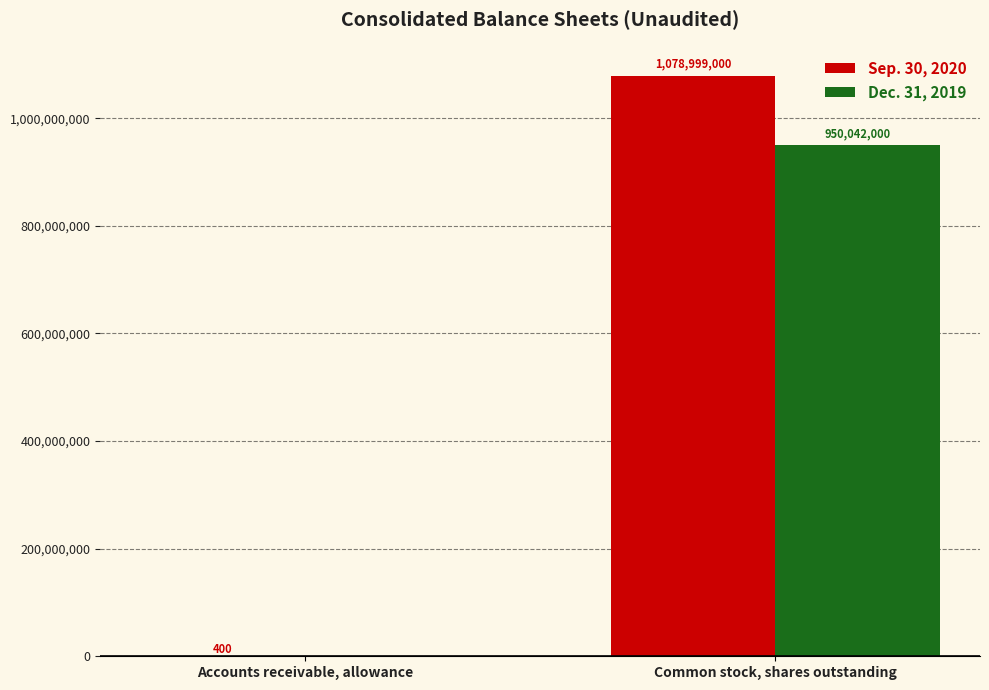

The value of Dec. 31, 2019 at Common stock, shares outstanding is 1574881179. True or false?

False